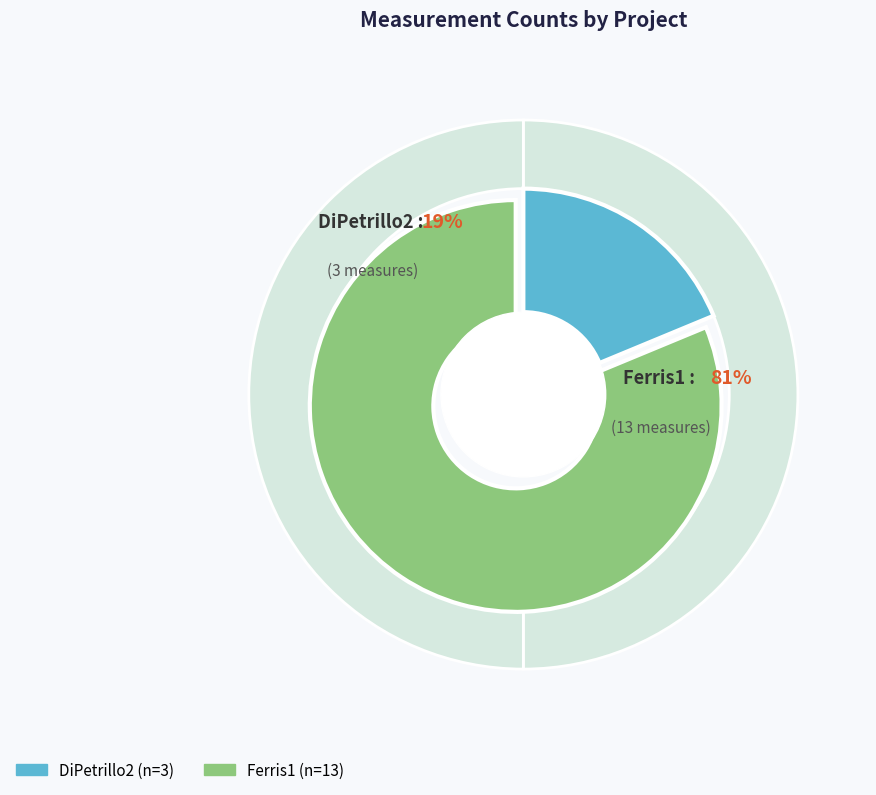

Which category accounts for the majority?

Ferris1